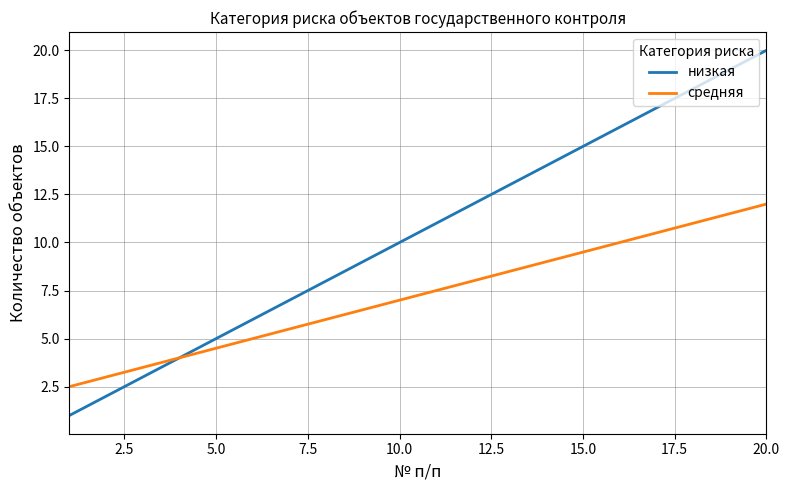

List the series in order of their overall mean, highest first.

низкая, средняя